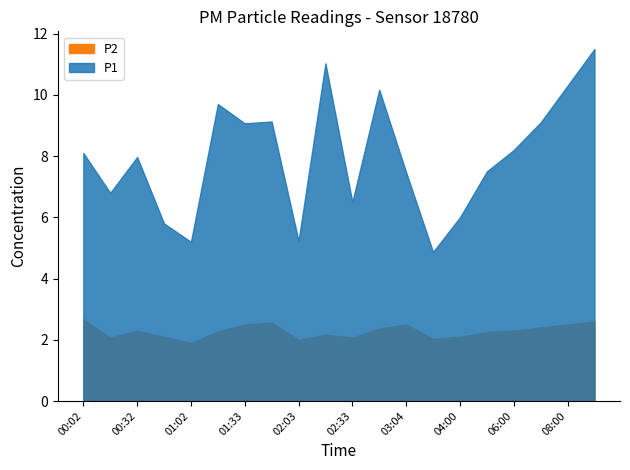

True or false: P1 and P2 cross at least once.

False